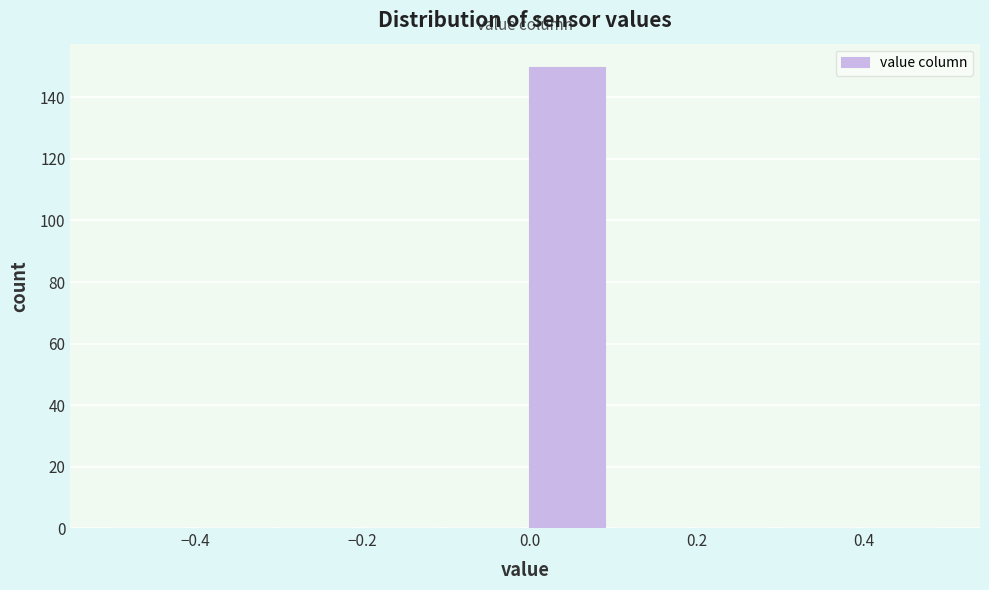

Reading left to right, list every bar in this chart as the range it spans on the x-axis followed by its height. The values are not printed on the chart, so give them approximately, as read against the axis.

-0.5 to -0.4: 0
-0.4 to -0.3: 0
-0.3 to -0.2: 0
-0.2 to -0.1: 0
-0.1 to 0.0: 0
0.0 to 0.1: 150
0.1 to 0.2: 0
0.2 to 0.3: 0
0.3 to 0.4: 0
0.4 to 0.5: 0